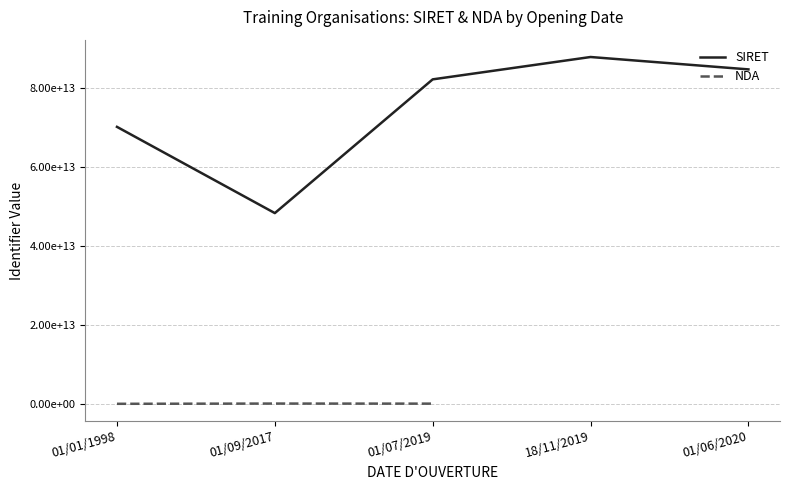

Does the chart display data point markers on the line(s)?

No